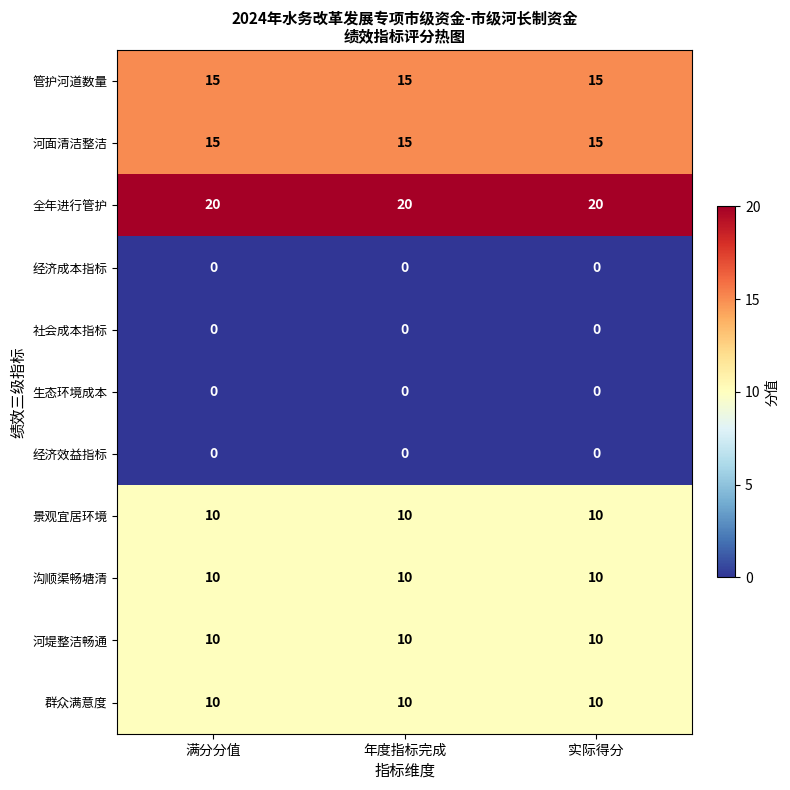

True or false: 群众满意度 has a value of 10 at 满分分值.

True